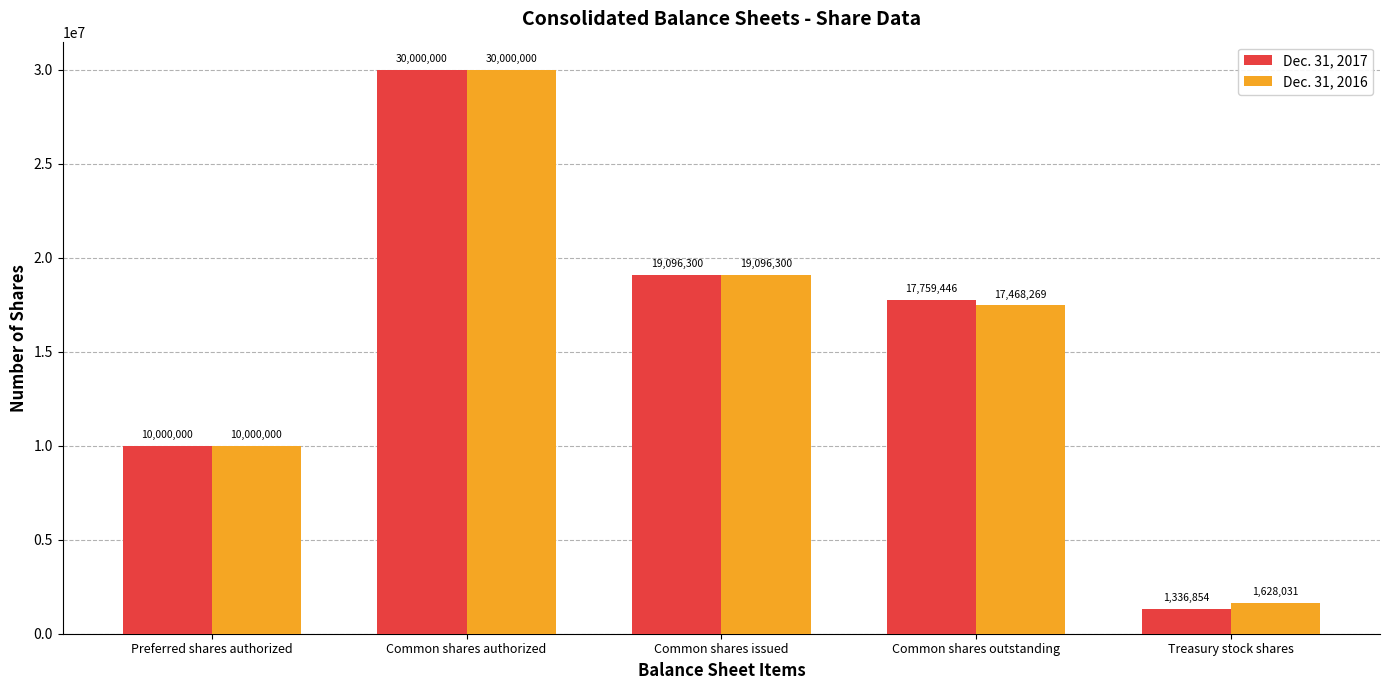

At which label is Dec. 31, 2016 closest to 15814015?

Common shares outstanding